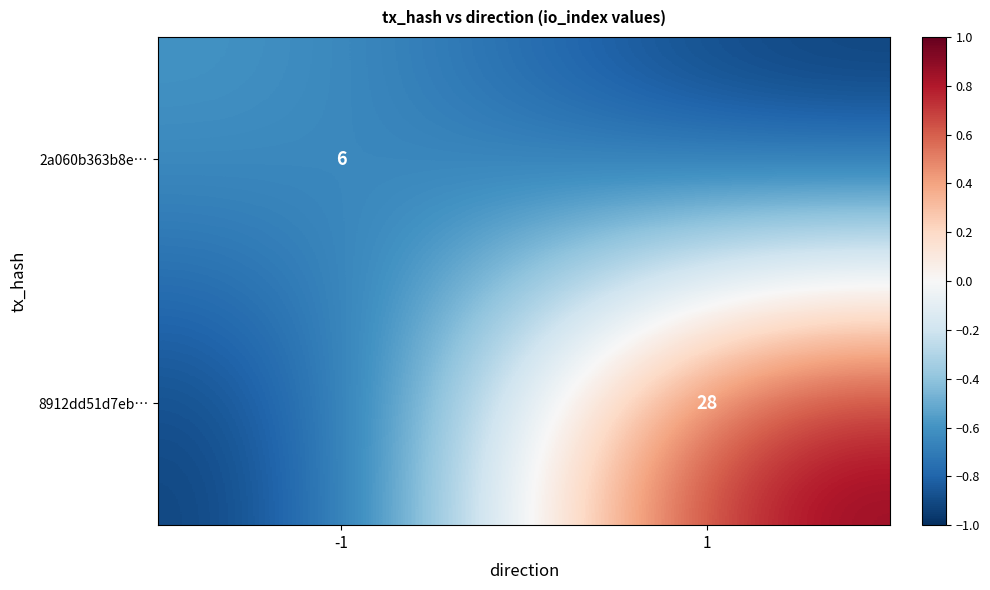

What is the minimum value shown in the chart?

-1.0